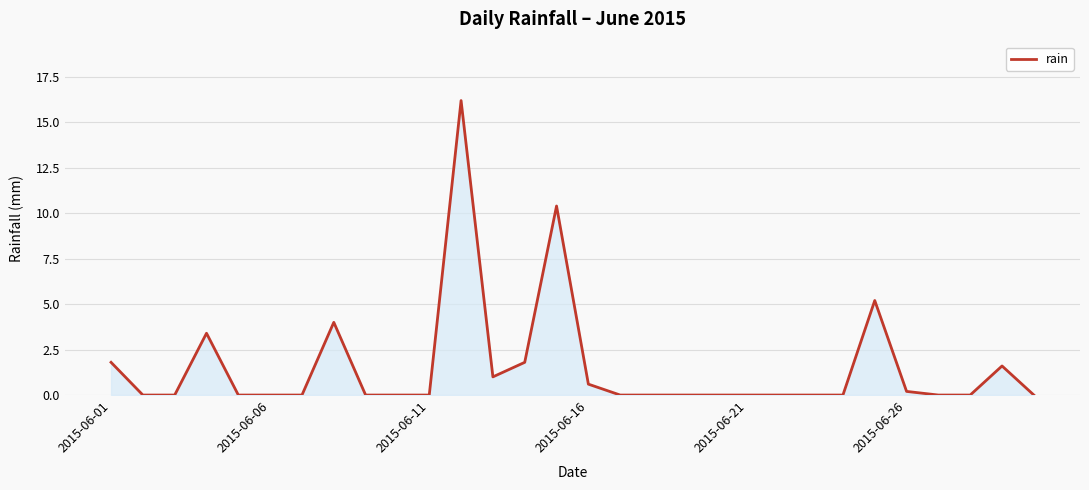

What is the difference between the maximum and minimum values?

16.2